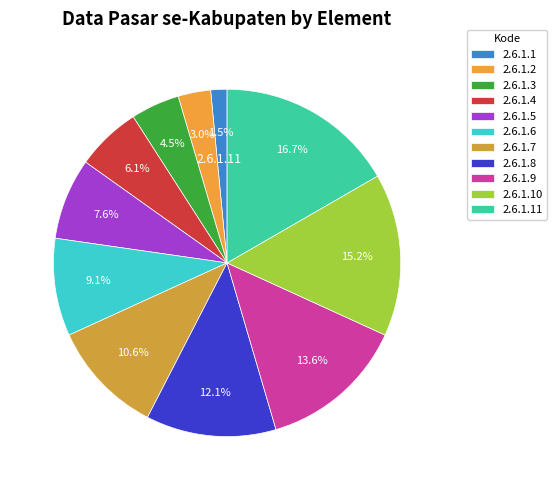

What portion of the pie excludes 2.6.1.4?

93.9%